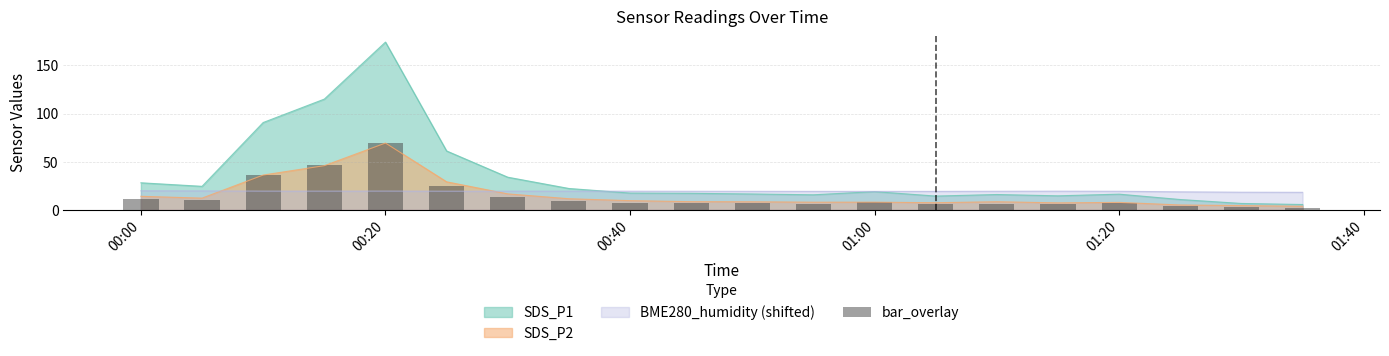

The value of SDS_P2 at 01:20 is 13.1. True or false?

False